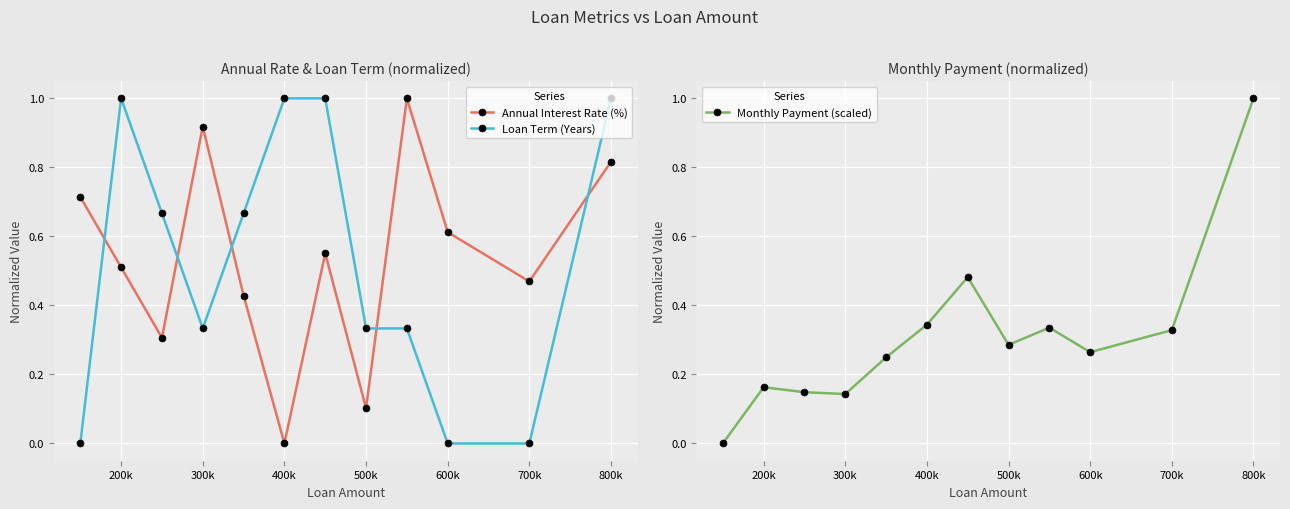

What is the difference between the Loan Term (Years) values at 400k and 700k?

1.0